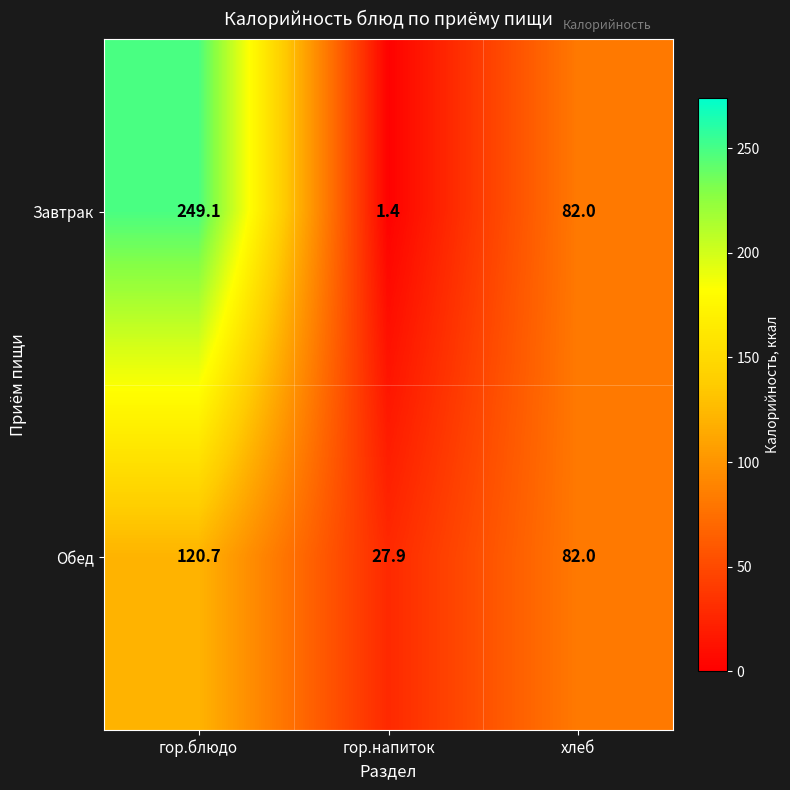

Rank the series at гор.напиток from highest to lowest value.

Обед, Завтрак